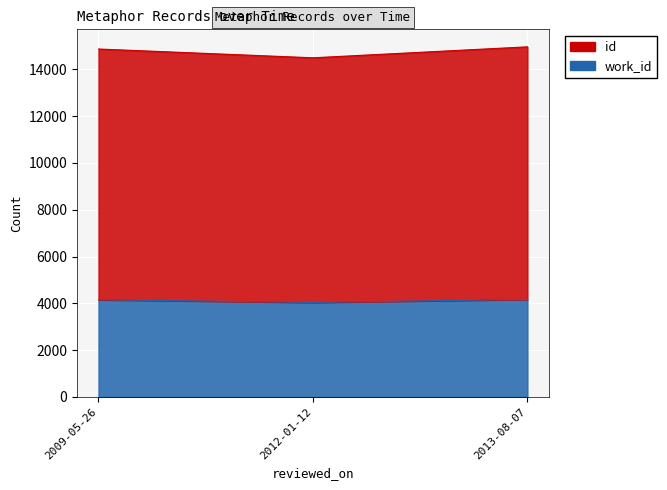

Reading right to left, what are all the values shown in this chart?

id: 14961	14493	14868
work_id: 4167	4038	4153